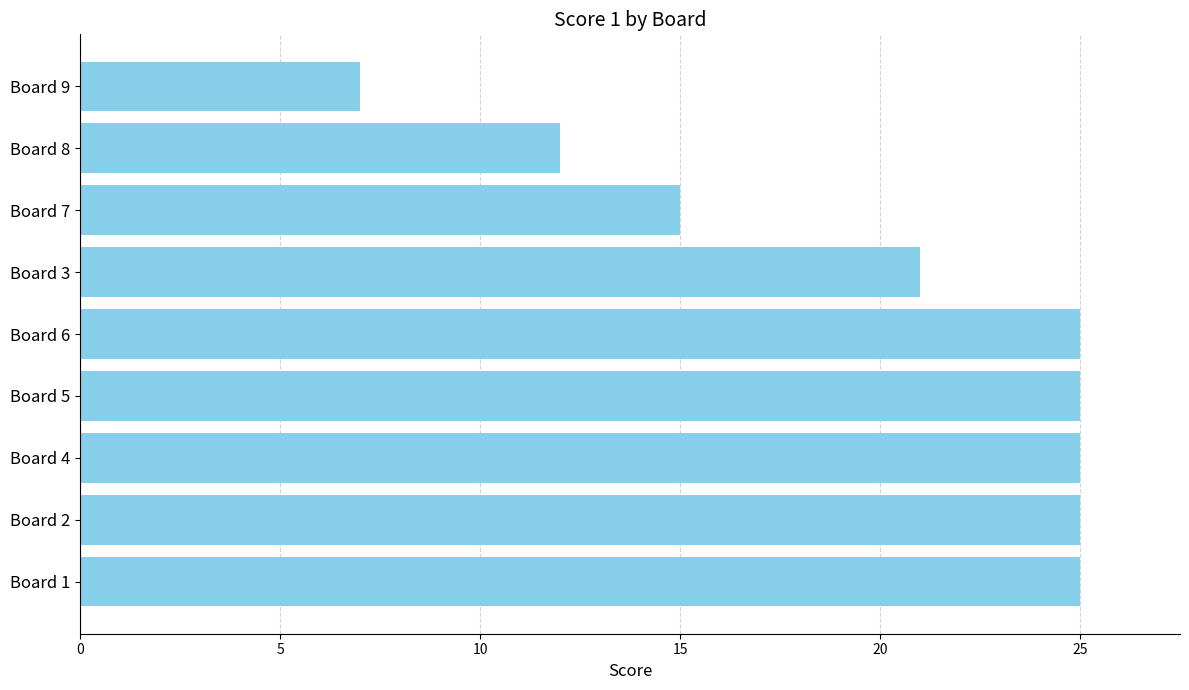

Reading bottom to top, transcribe all the data shown in this chart.

25	25	25	25	25	21	15	12	7